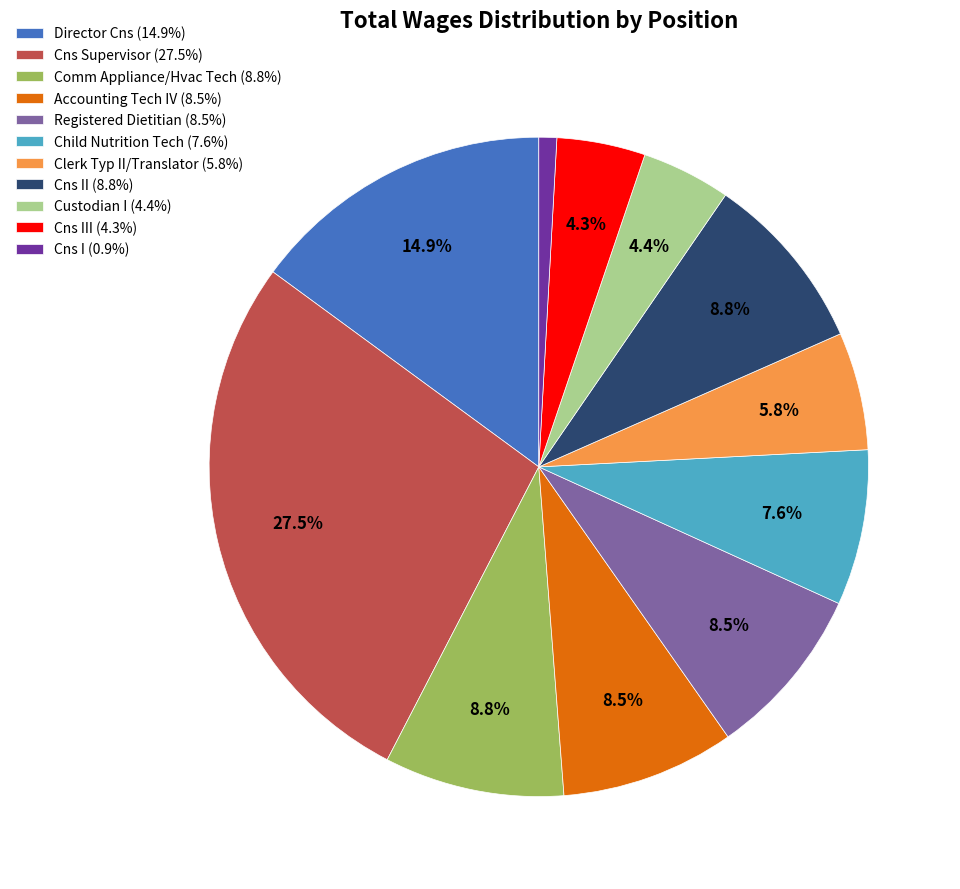

Is there any slice that represents more than half of the pie?

No